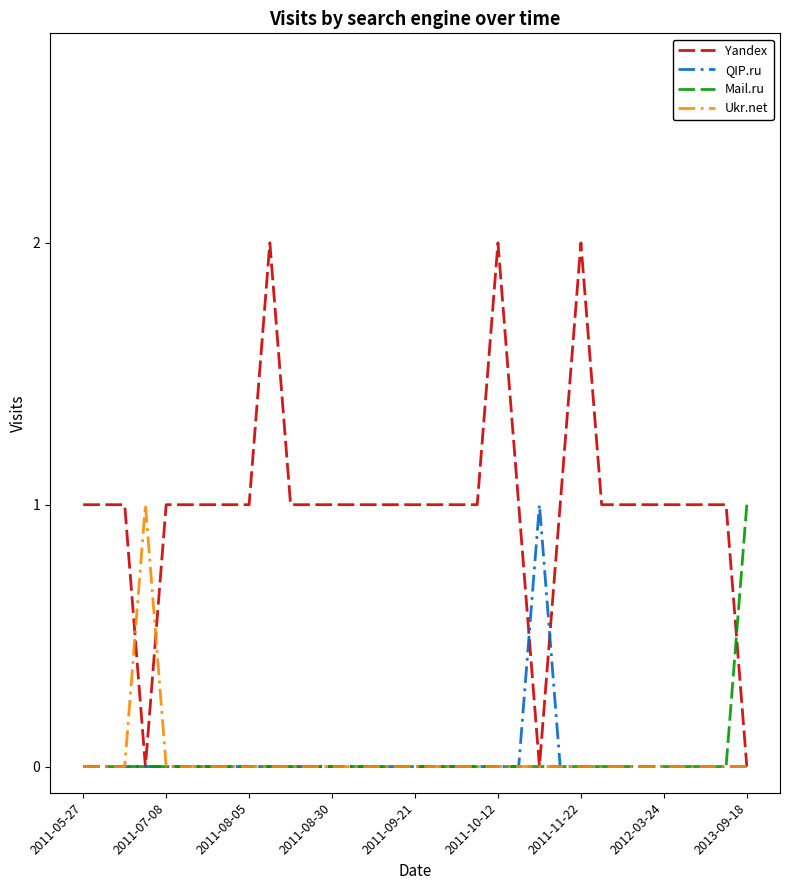

Which series has the largest total across all categories?

Yandex